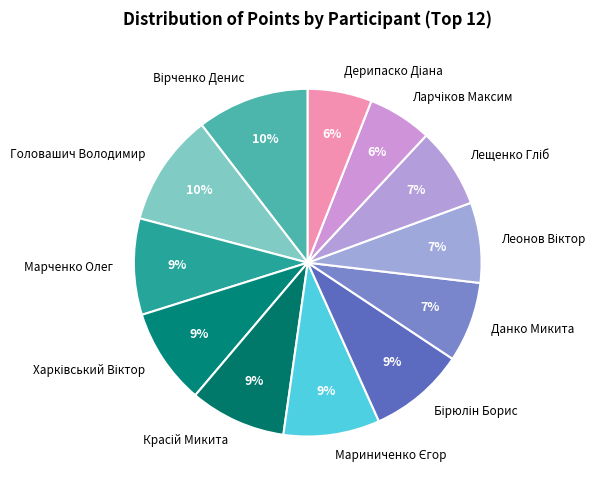

Is the sum of Марченко Олег and Головашич Володимир greater than half?

No